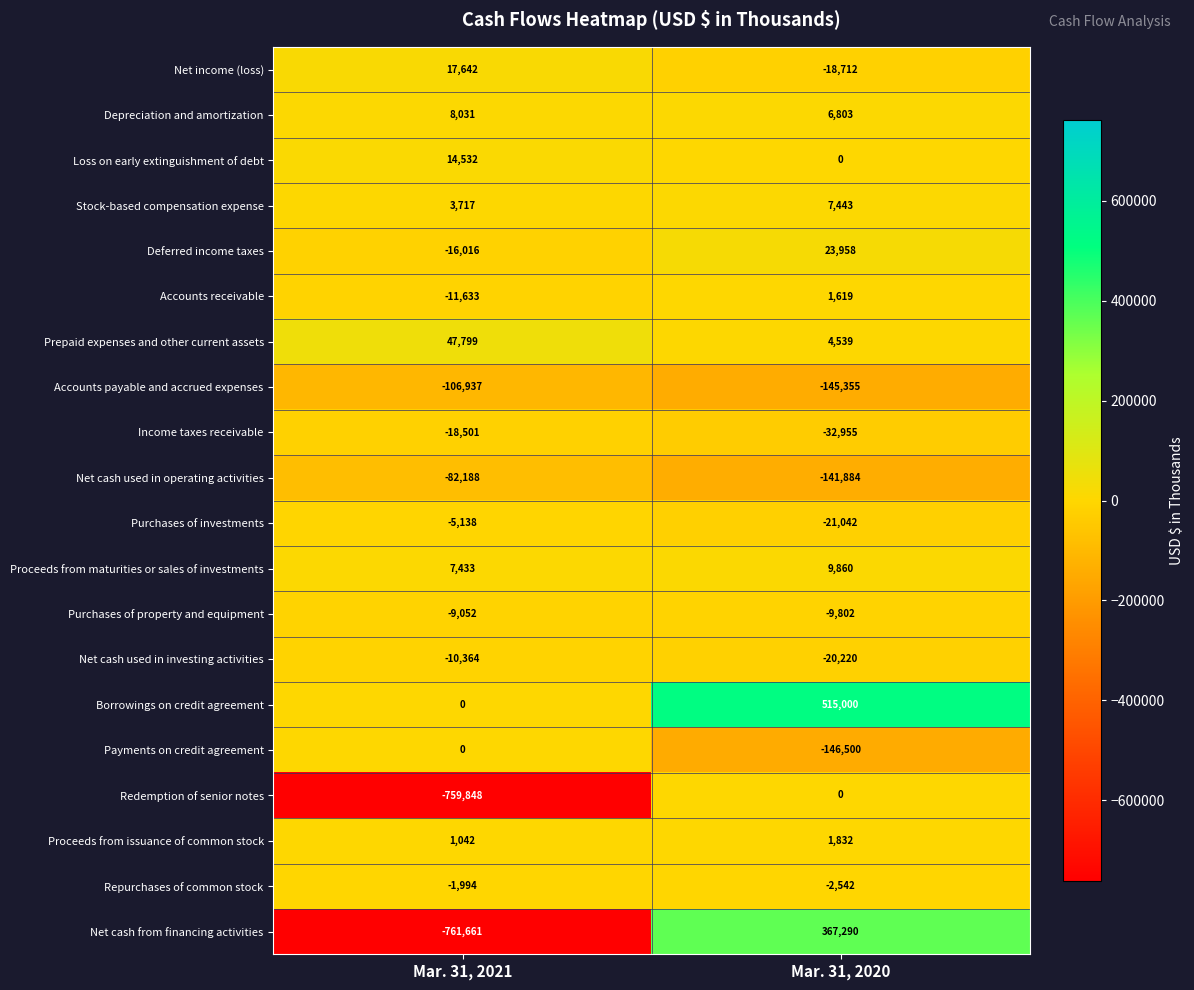

Which series has the widest spread of values?

Net cash from financing activities